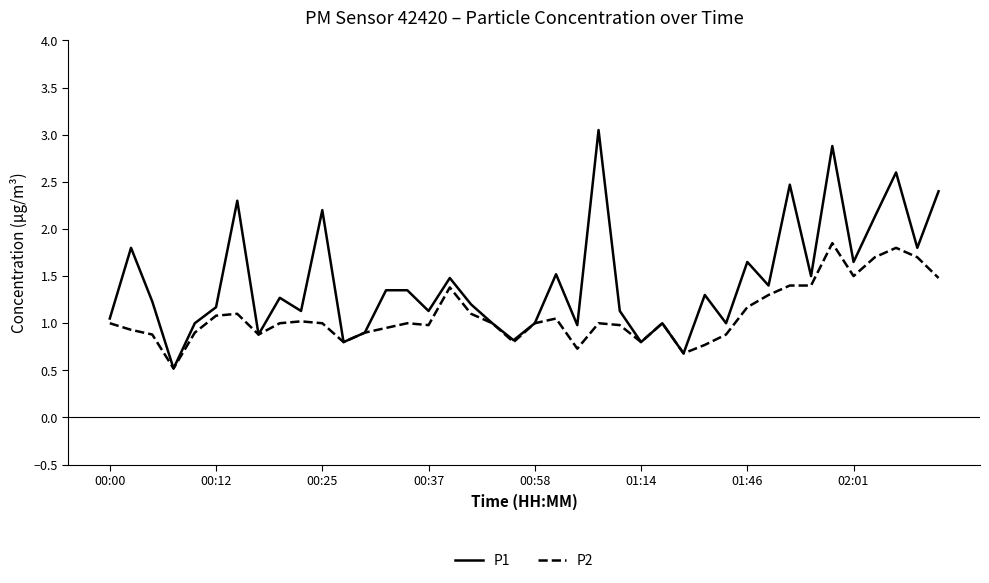

In P1, how many points are lower than both neighbors (excluding endpoints)?

14